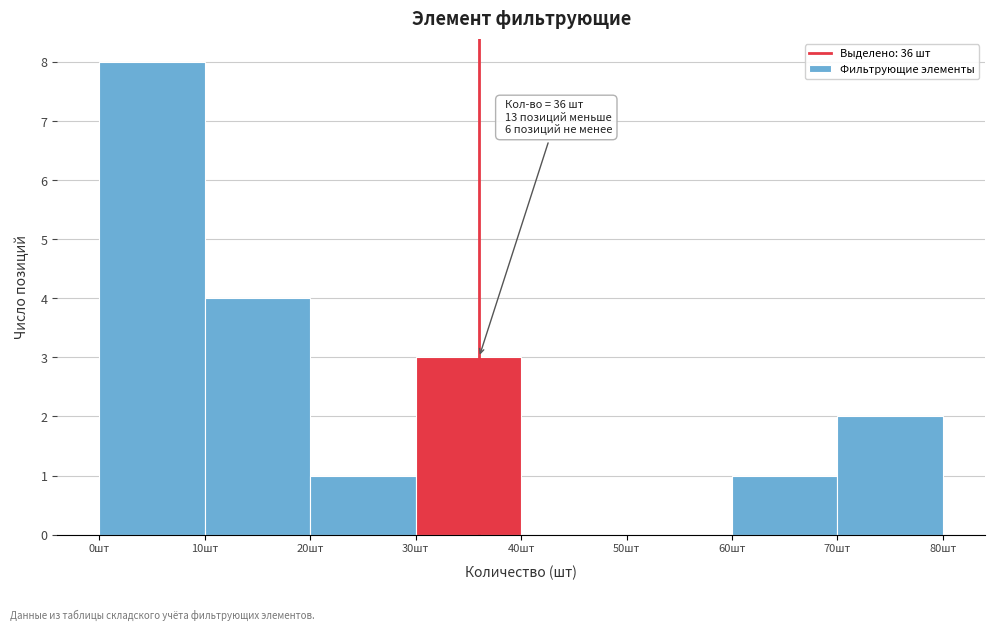

Over which range of the x-axis is the bar tallest?

0 to 10